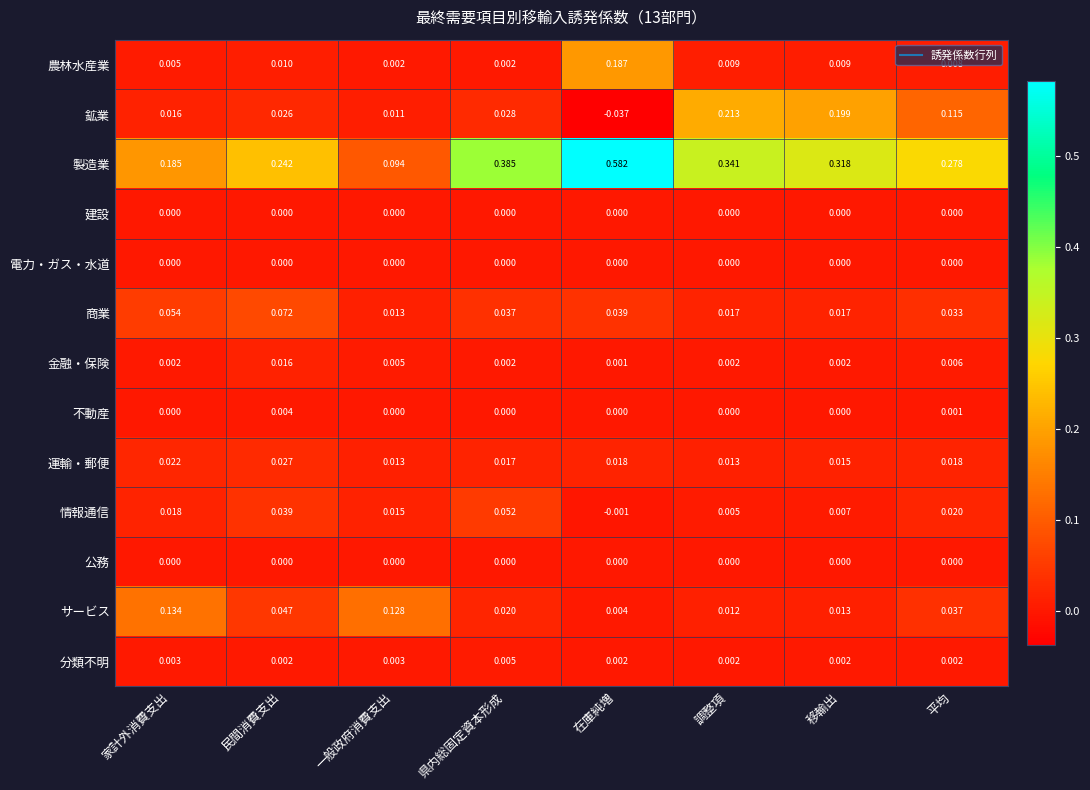

At how many categories does at least one series exceed 0?

8